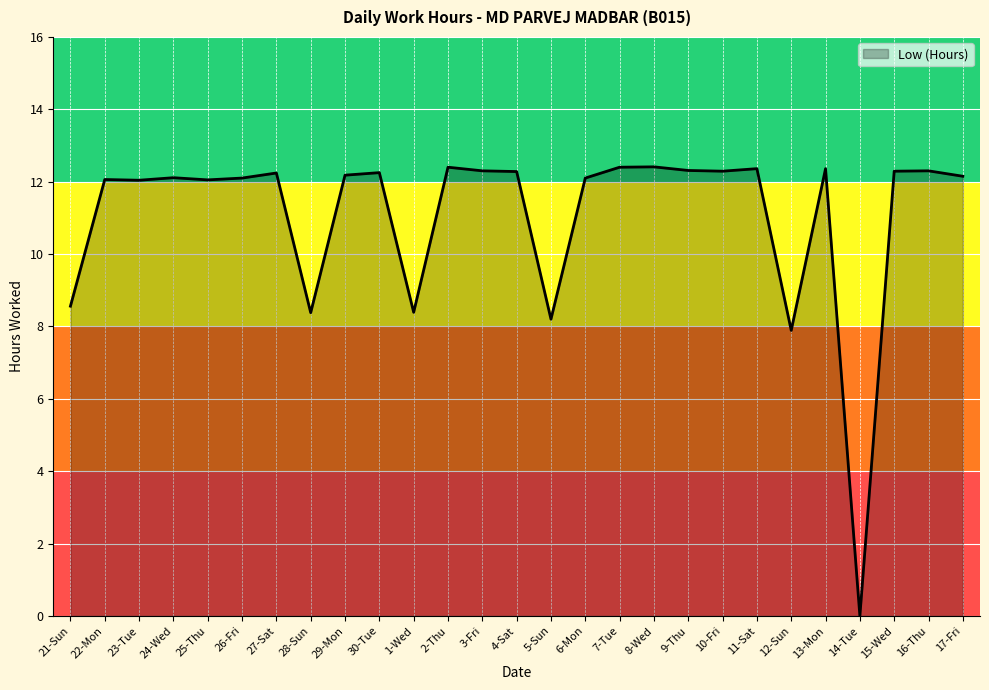

True or false: the data shows 12.2 at 17-Fri.

True